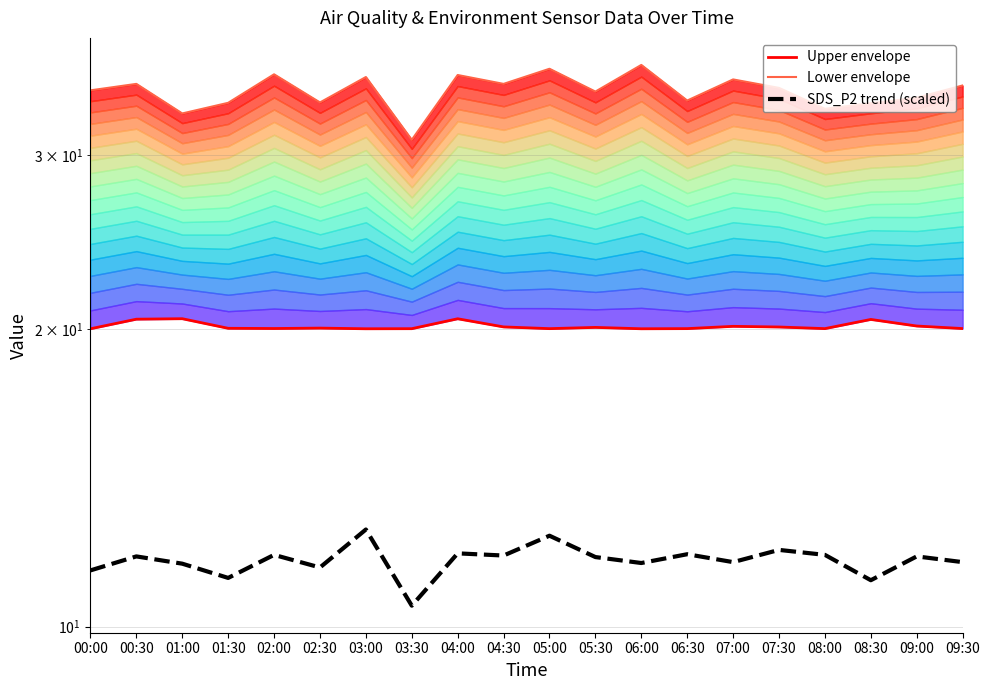

Which category has the lowest value across all series?

03:30